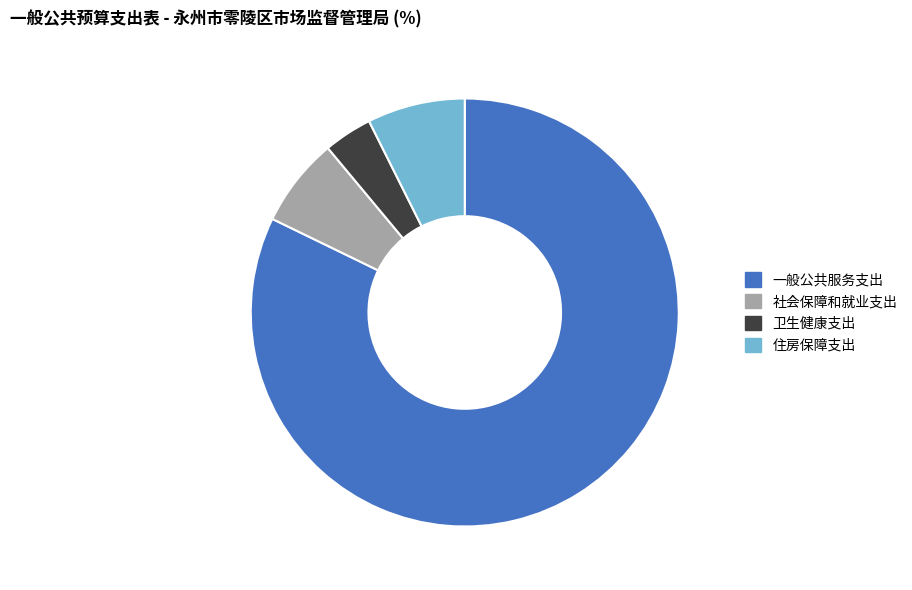

Which slice represents more than half of the pie?

一般公共服务支出